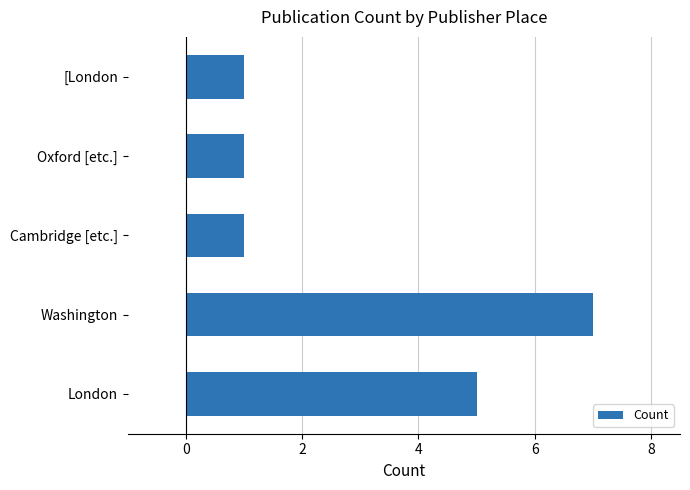

At which label is the value closest to 4?

London